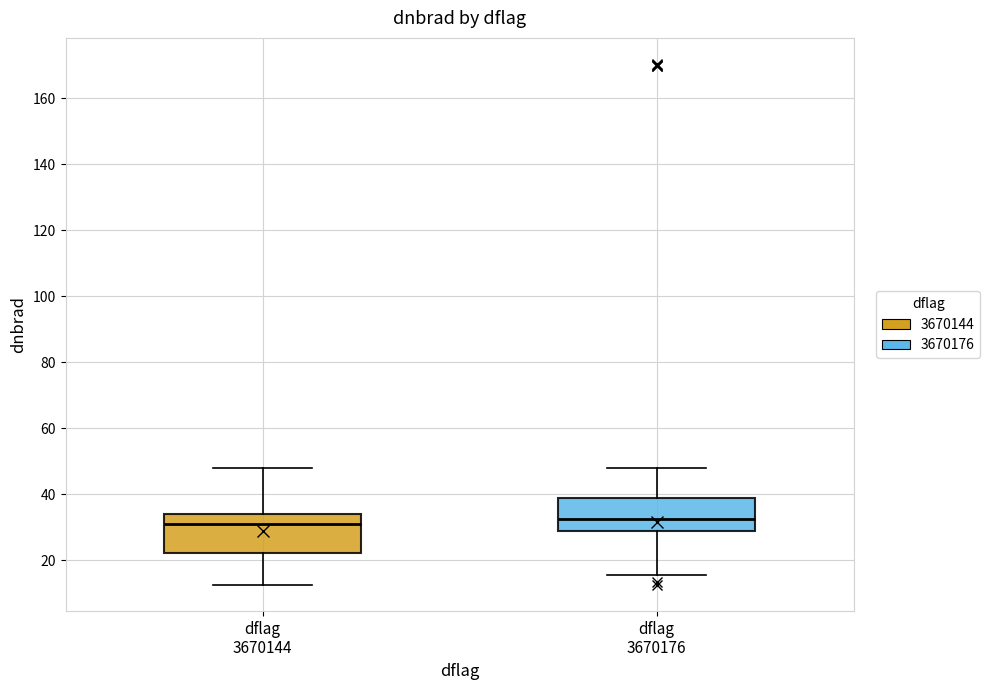

Where is the upper edge of the box for dflag 3670144 on the y-axis? The values are not printed on the chart, so give them approximately, as read against the axis.

34